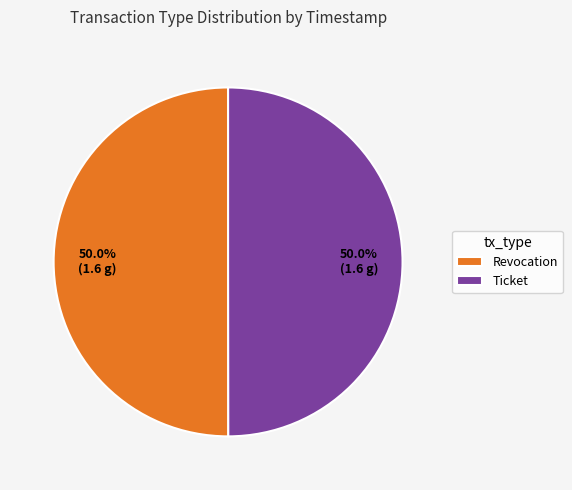

What is the ratio of the value at Revocation to the value at Ticket?

1.0